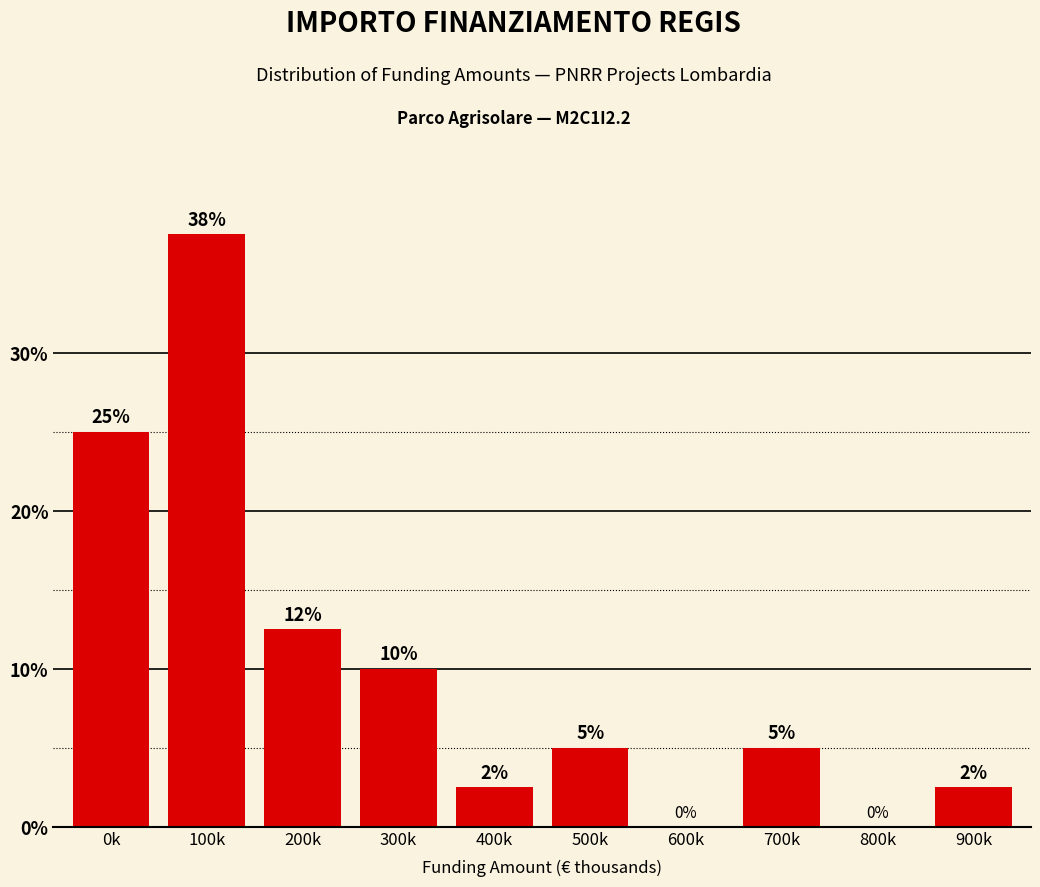

Is it true that the value at 0k is 25.0?

True